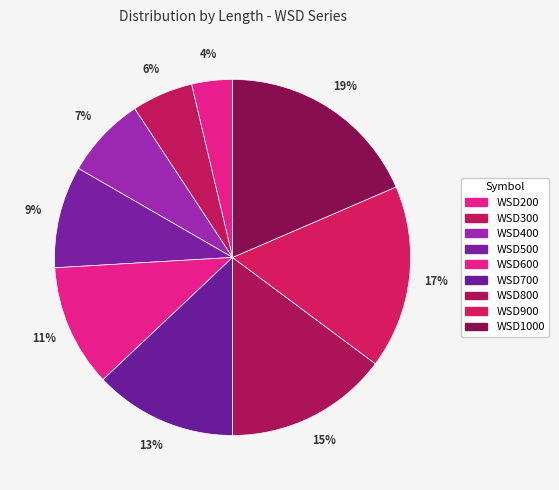

To the nearest percent, what percentage of the pie is WSD800?

15%